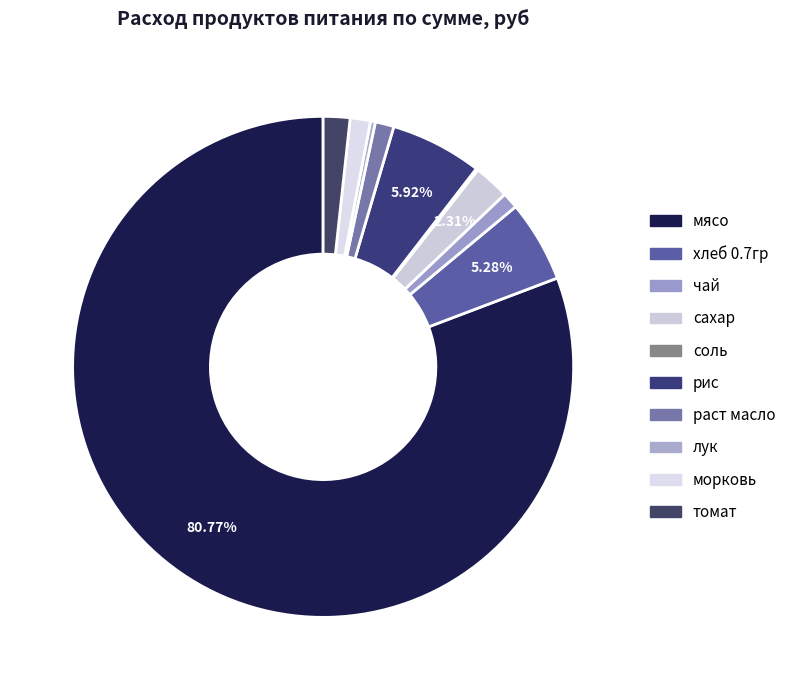

To the nearest percent, what percentage of the pie is раст масло?

1%